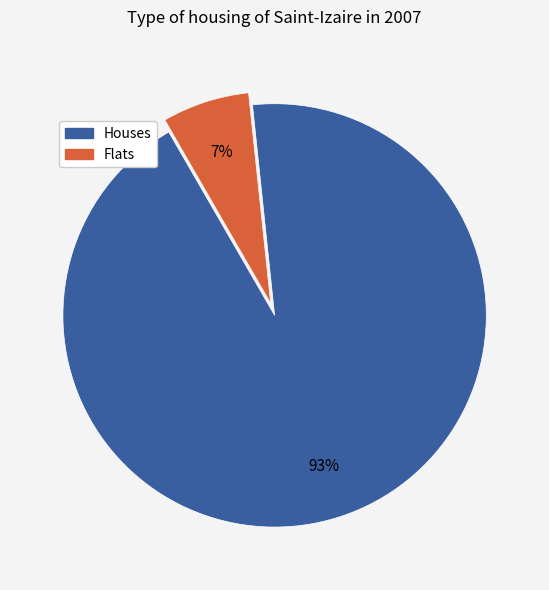

Does any single category account for the majority?

Yes